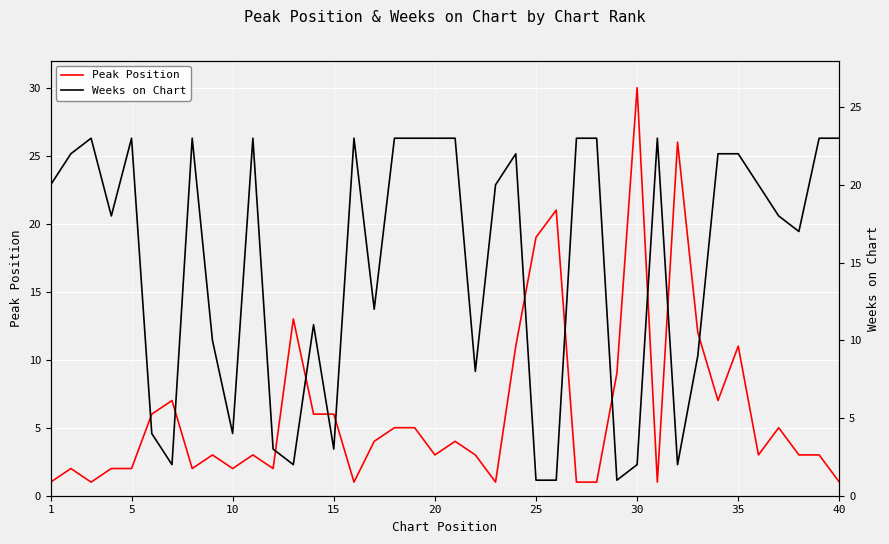

At which label does Peak Position reach its peak?

30